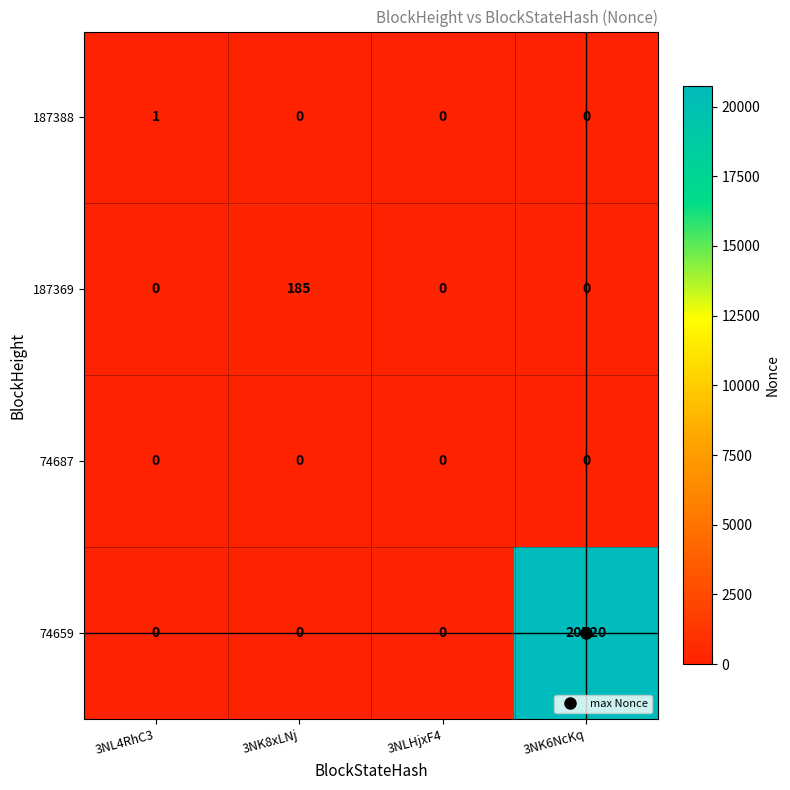

Which series has the largest total across all categories?

74659